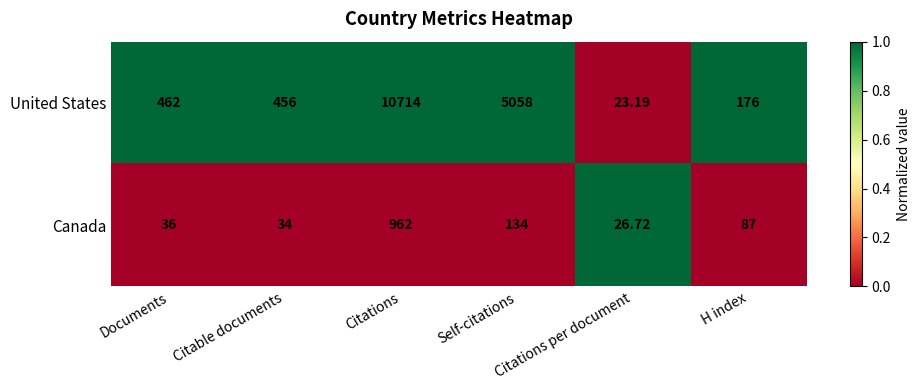

Which series has the widest spread of values?

United States